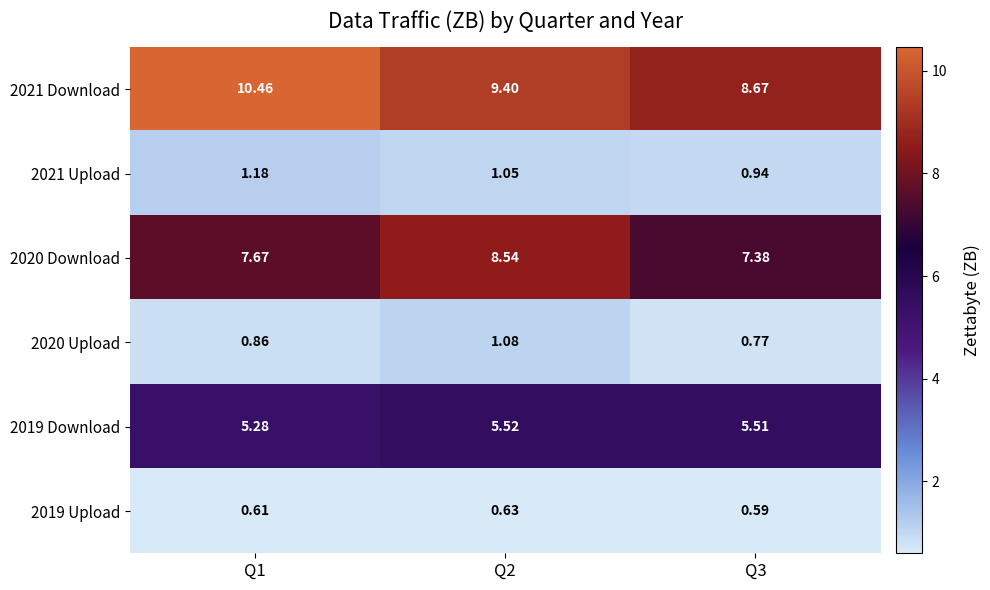

List the series in order of their peak value, lowest first.

2019 Upload, 2020 Upload, 2021 Upload, 2019 Download, 2020 Download, 2021 Download